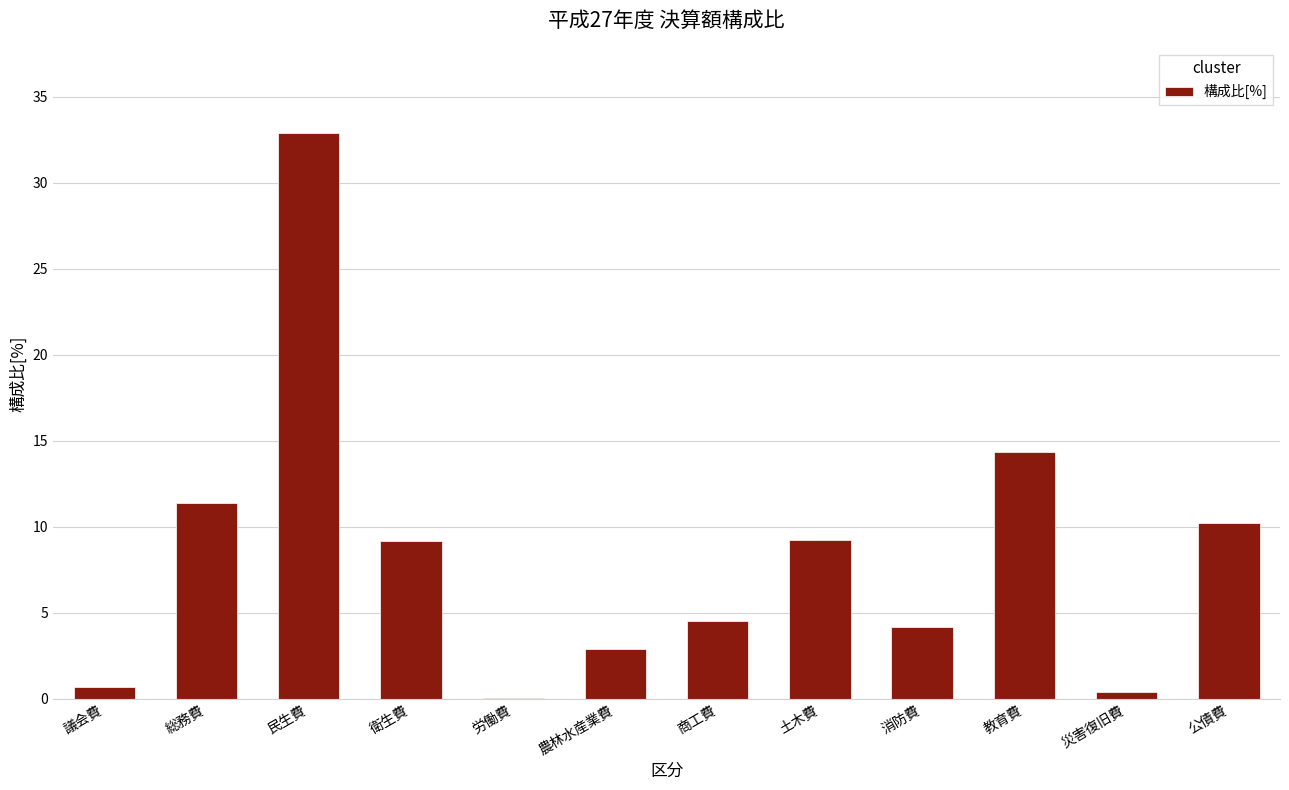

The value at 公債費 is 10.2. True or false?

True